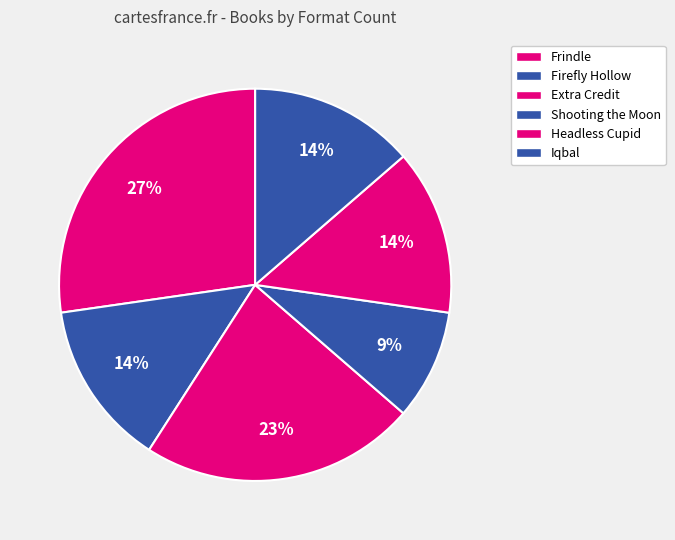

True or false: Headless Cupid accounts for 27% of the total.

False